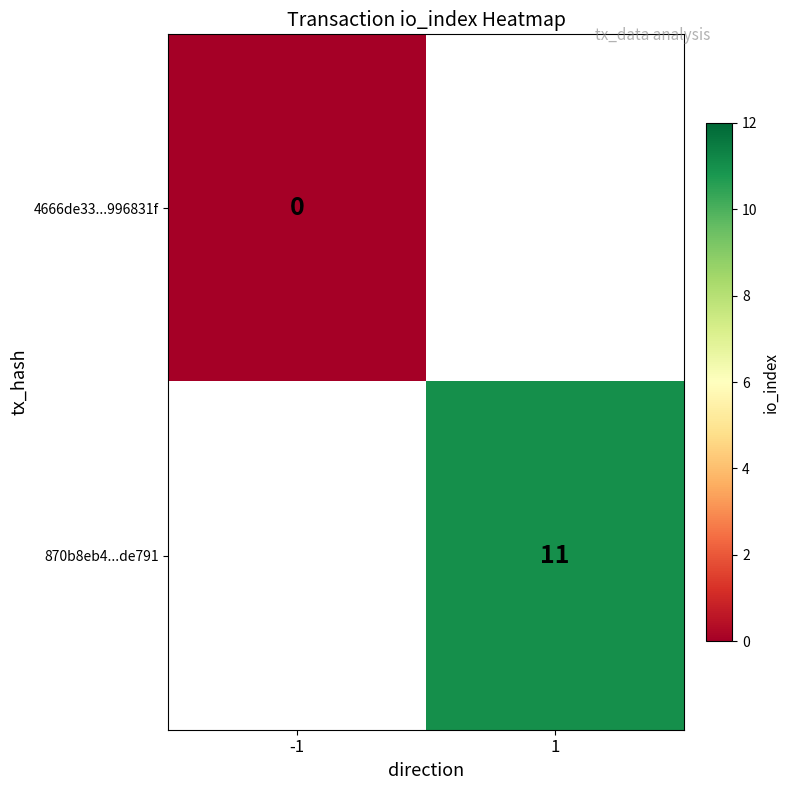

Which label corresponds to the smallest value in the chart?

-1